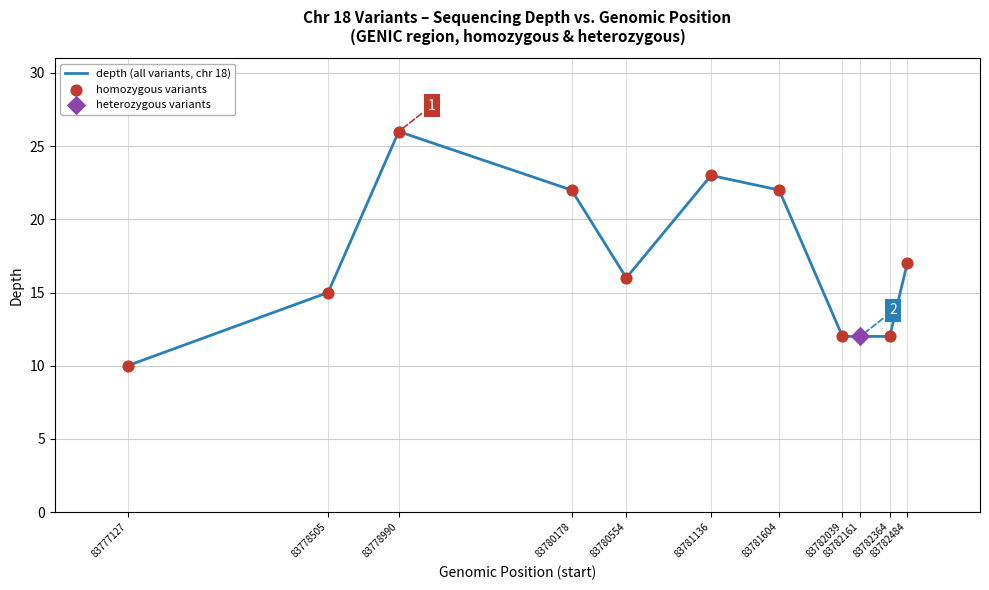

What is the change in value from 83778505 to 83780178?

+7